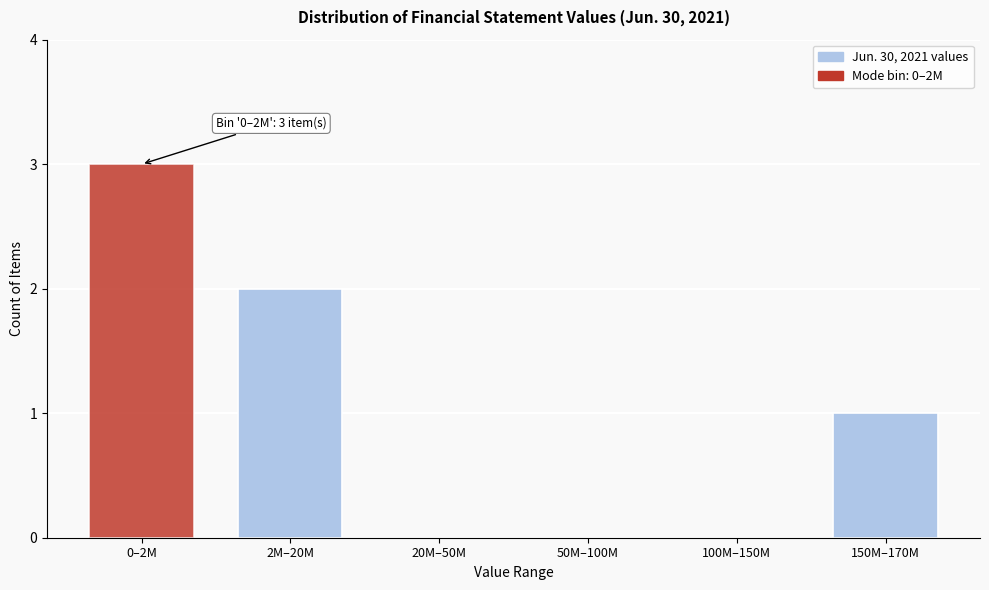

Reading left to right, transcribe all the data shown in this chart.

0–2M=3	2M–20M=2	20M–50M=0	50M–100M=0	100M–150M=0	150M–170M=1